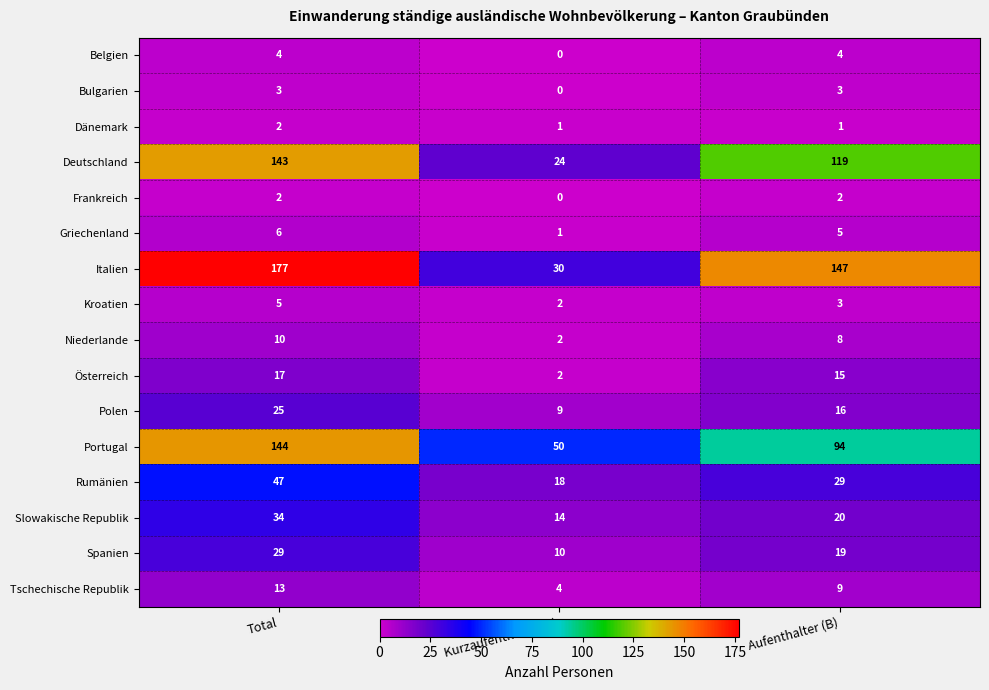

True or false: Deutschland has a value of 84 at Total.

False